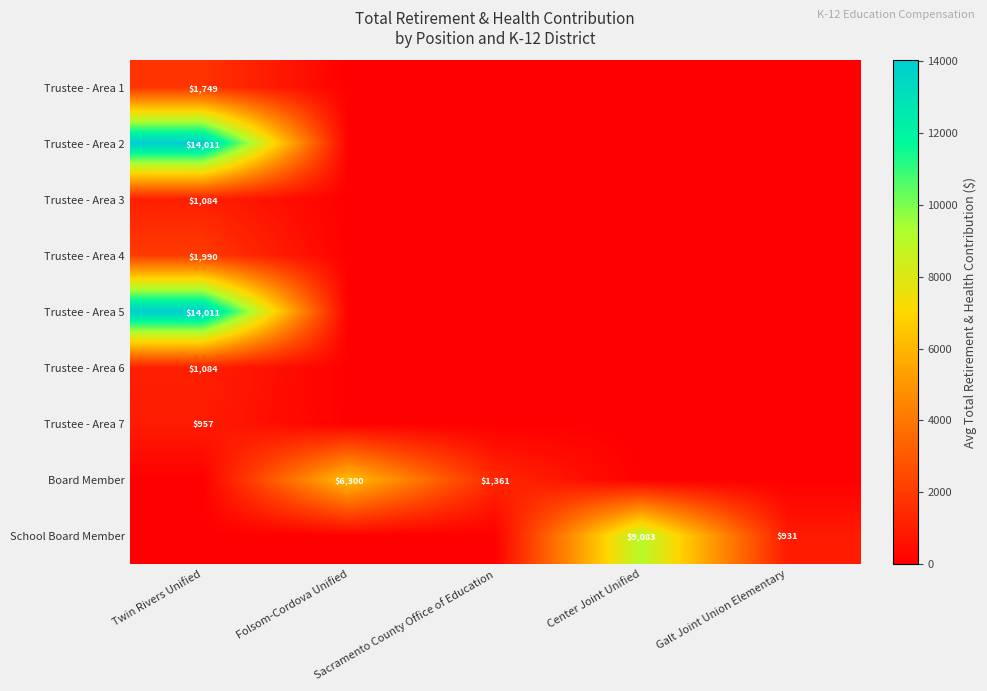

List the labels in order of Trustee - Area 5 value, largest first.

Twin Rivers Unified, Folsom-Cordova Unified, Sacramento County Office of Education, Center Joint Unified, Galt Joint Union Elementary